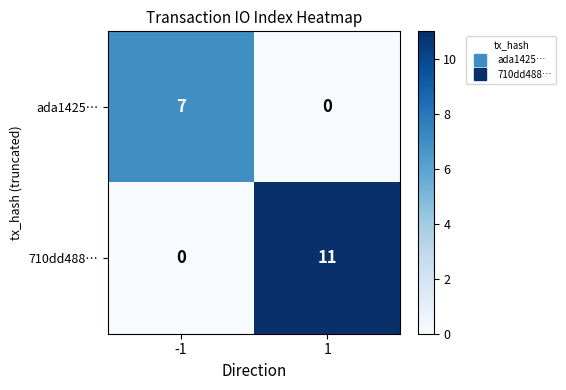

How many data points in 710dd488… are less than 11?

1